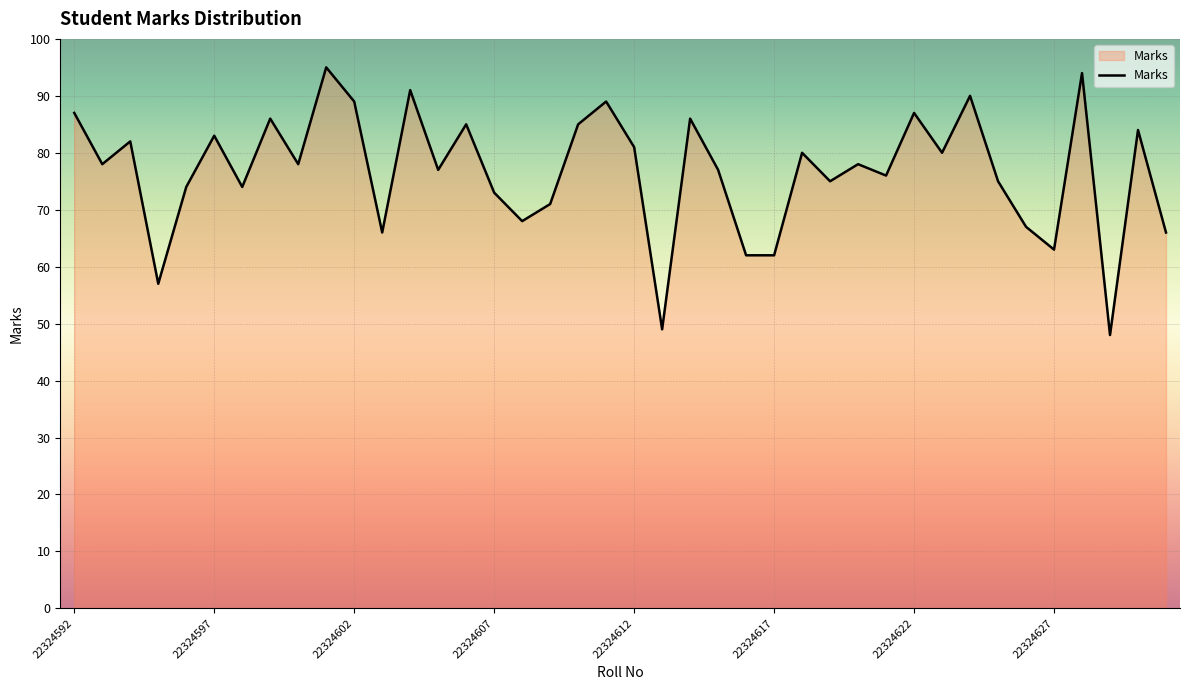

What is the average value?

77